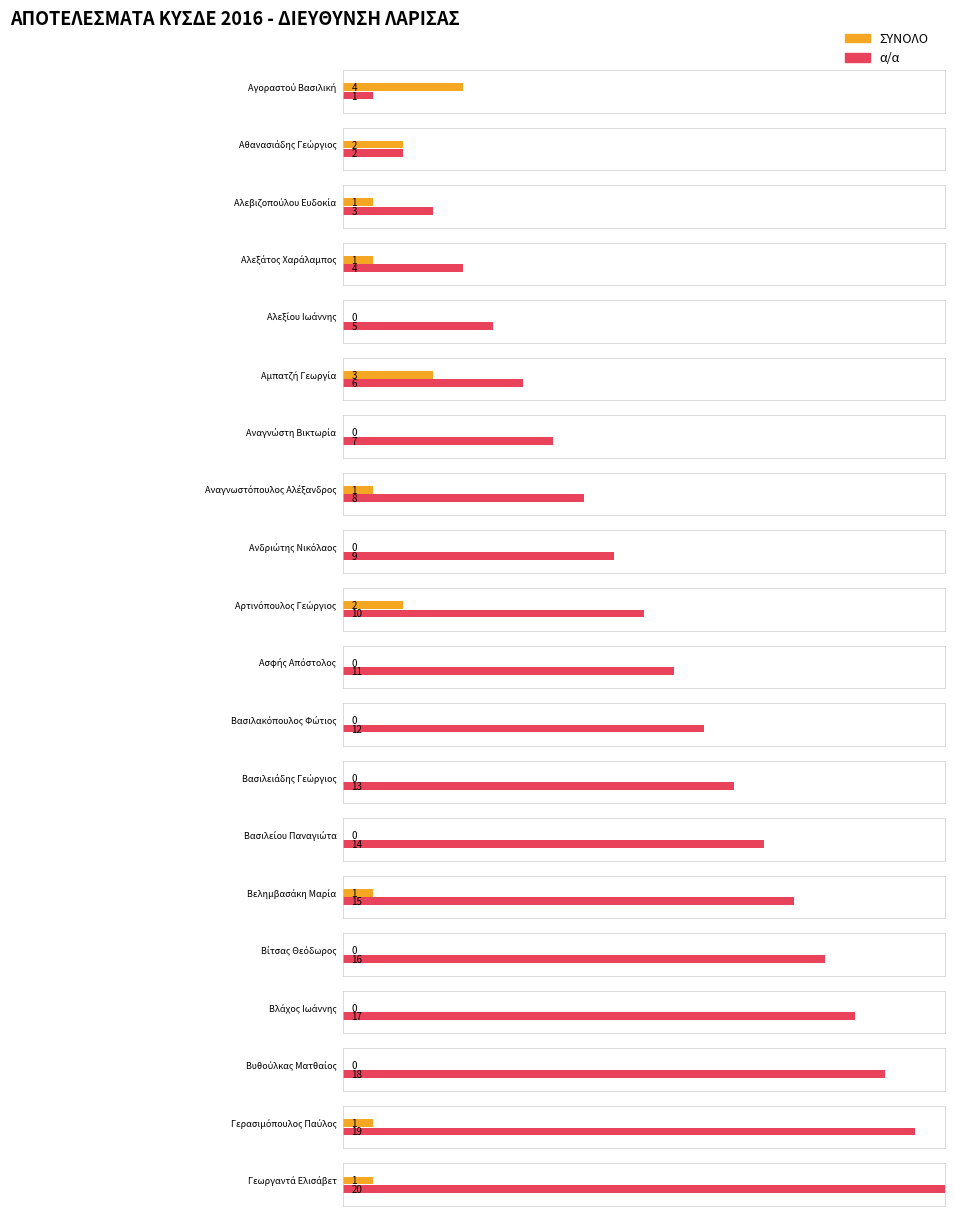

What value does the α/α series have at Βυθούλκας Ματθαίος, to the nearest 5?

20